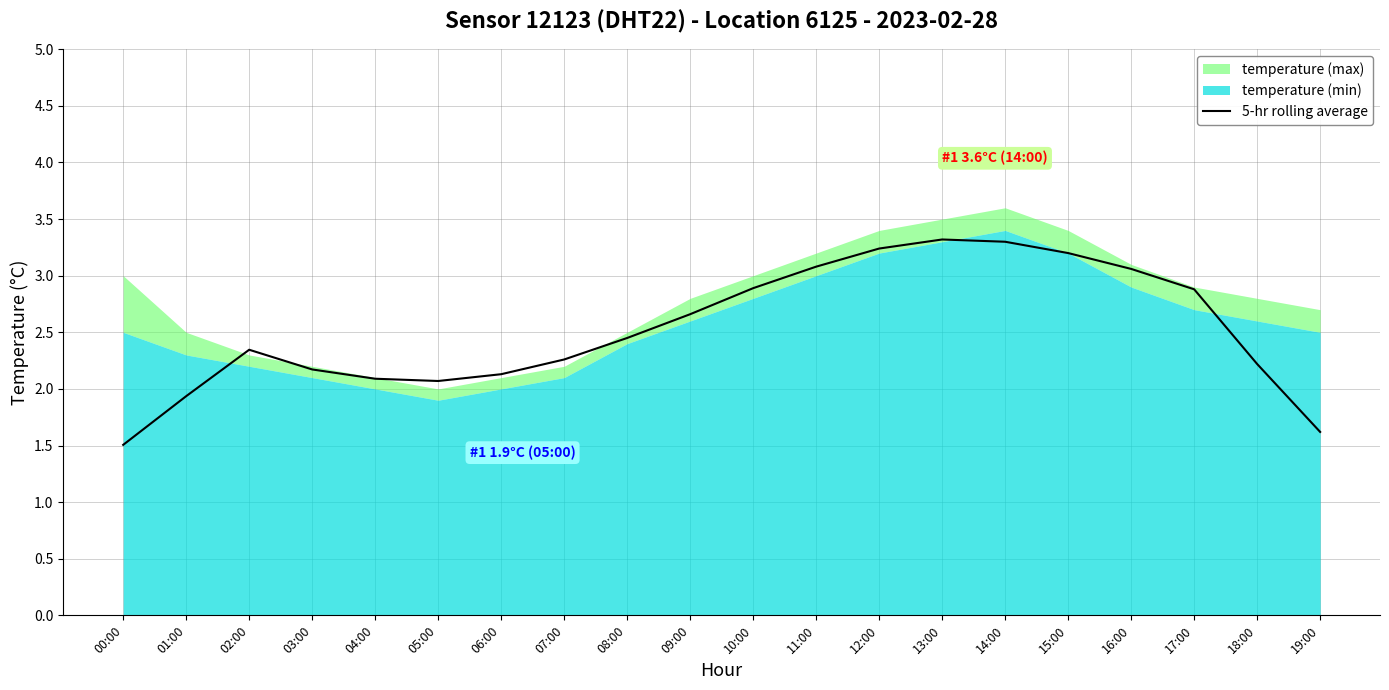

Rank the categories by value from highest to lowest.

13:00, 14:00, 12:00, 15:00, 11:00, 16:00, 10:00, 17:00, 09:00, 08:00, 02:00, 07:00, 18:00, 03:00, 06:00, 04:00, 05:00, 01:00, 19:00, 00:00